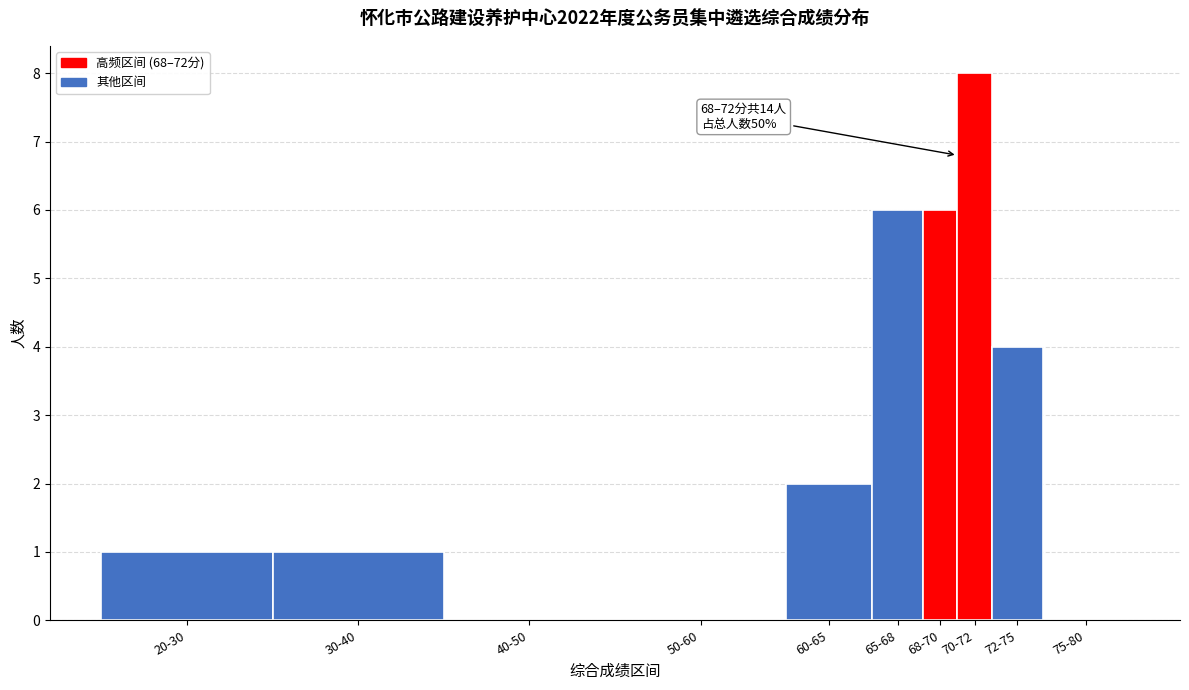

Reading left to right, list all the values displayed in this chart.

20-30=1	30-40=1	40-50=0	50-60=0	60-65=2	65-68=6	68-70=6	70-72=8	72-75=4	75-80=0